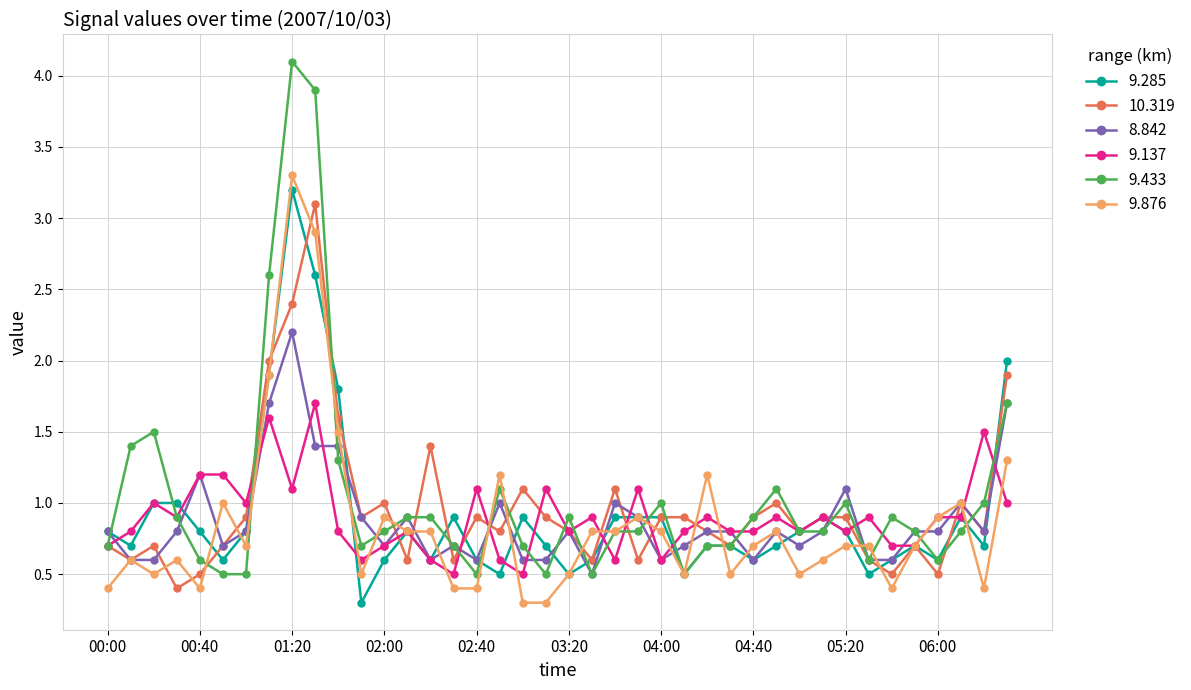

At how many categories does at least one series exceed 0?

40